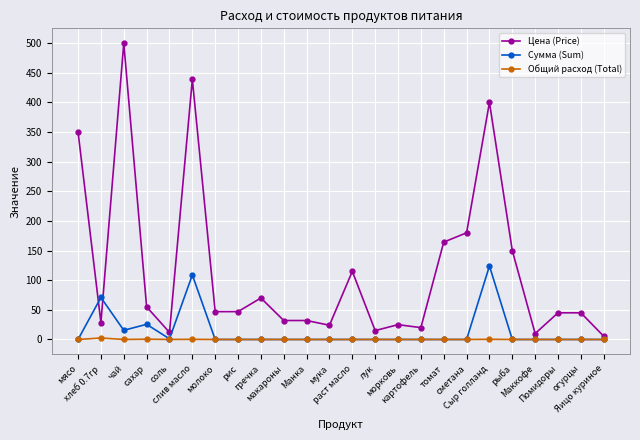

At which label does Цена (Price) first exceed 47?

мясо